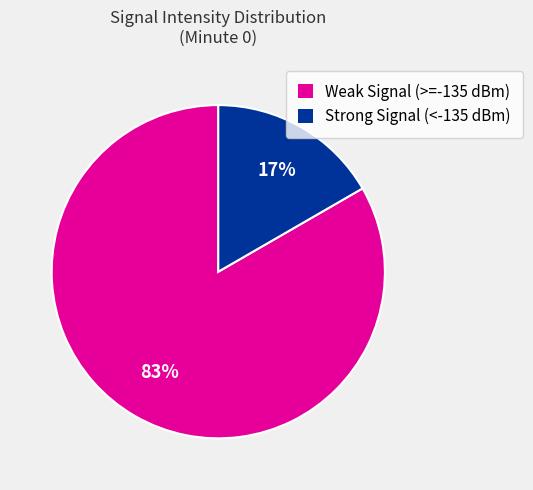

The Weak Signal (>=-135 dBm) slice represents 83% of the pie. True or false?

True